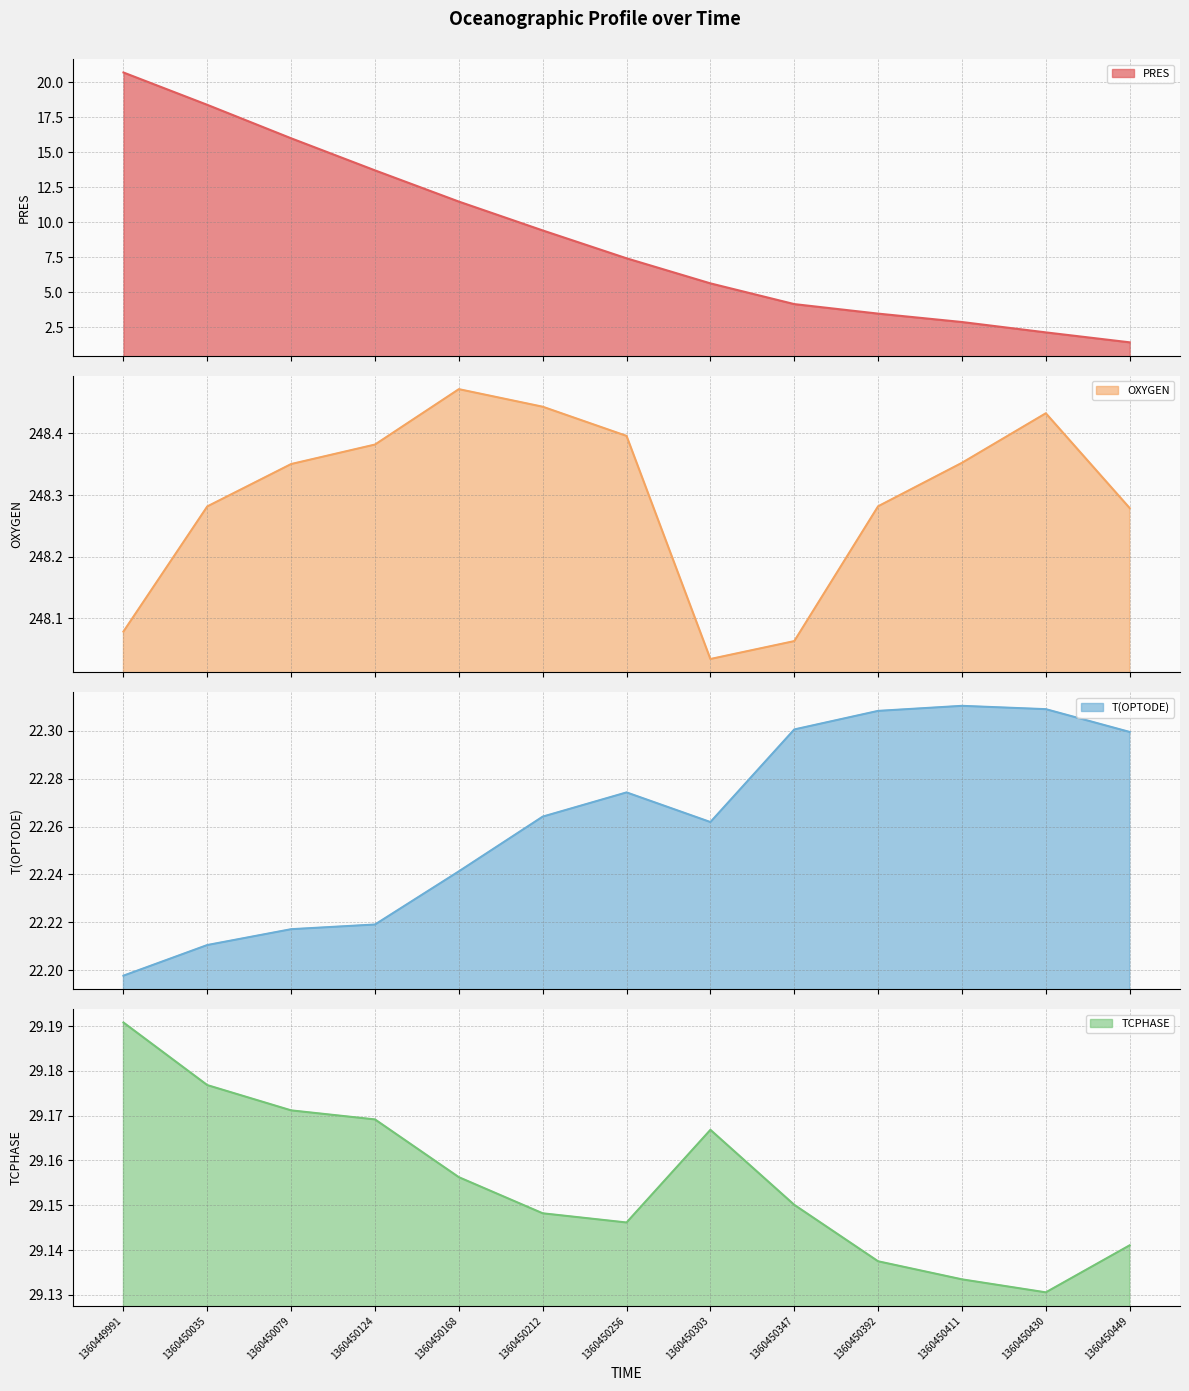

What is the approximate value of TCPHASE at 1360450411?

29.1